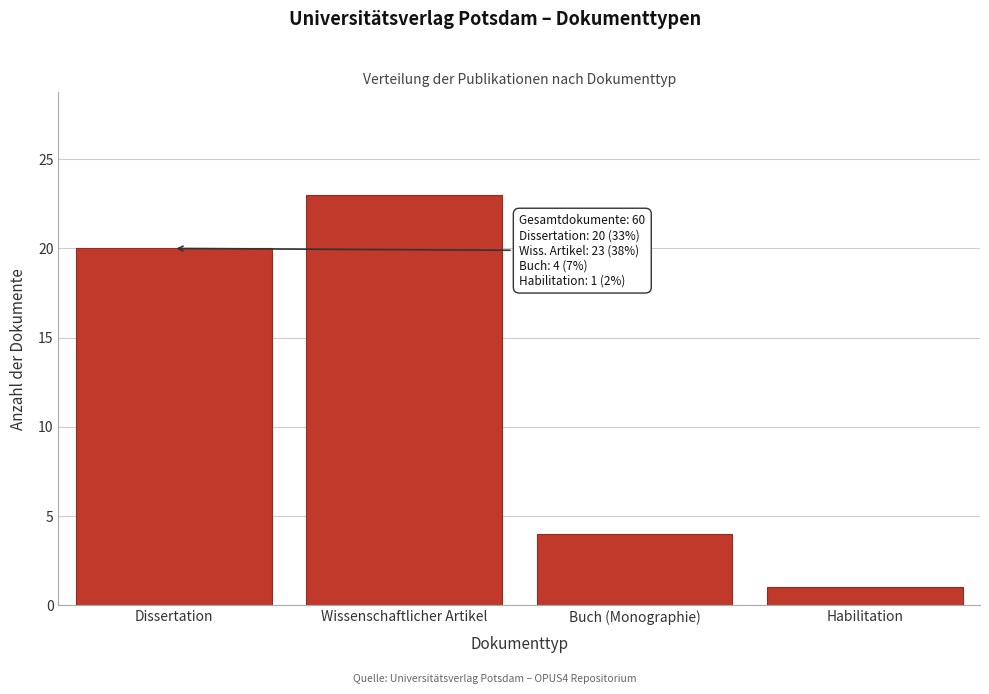

Reading left to right, what are all the values shown in this chart?

20	23	4	1